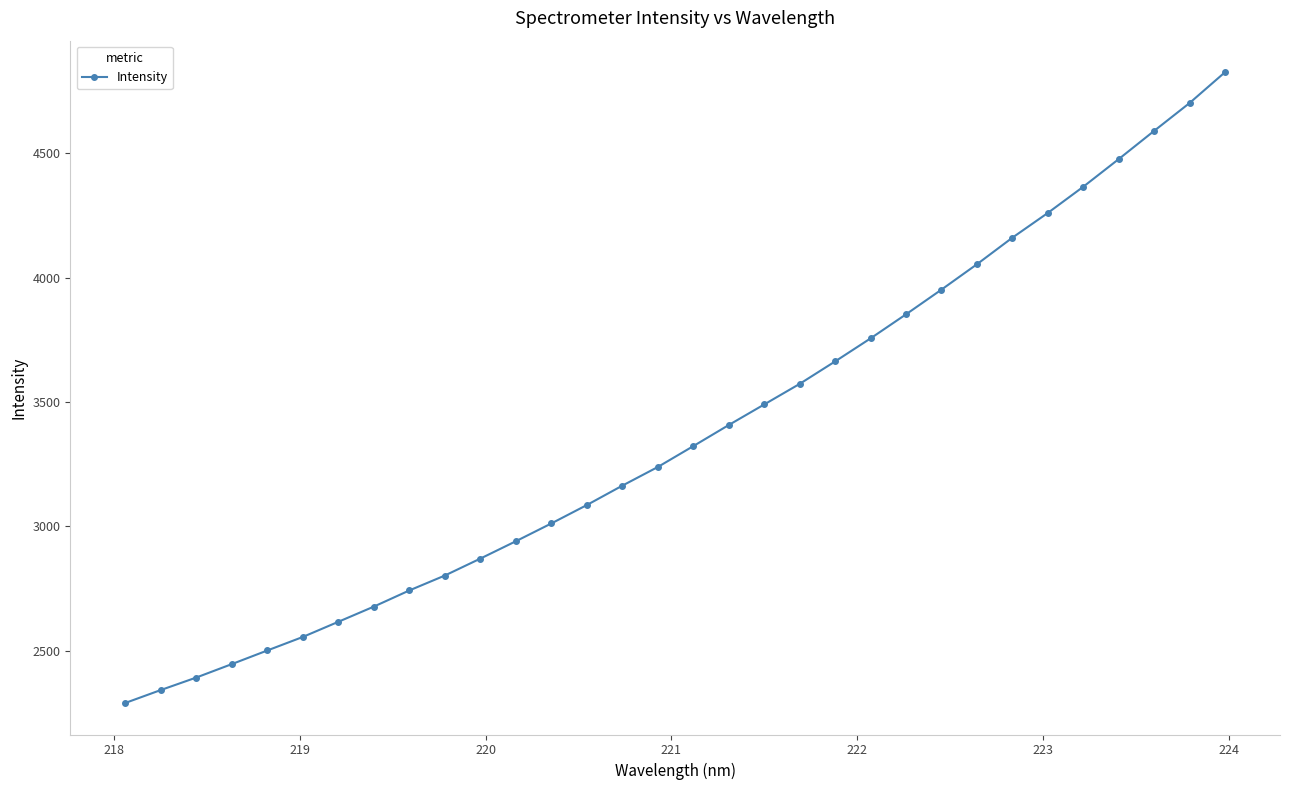

What is the greatest value displayed?

4826.5